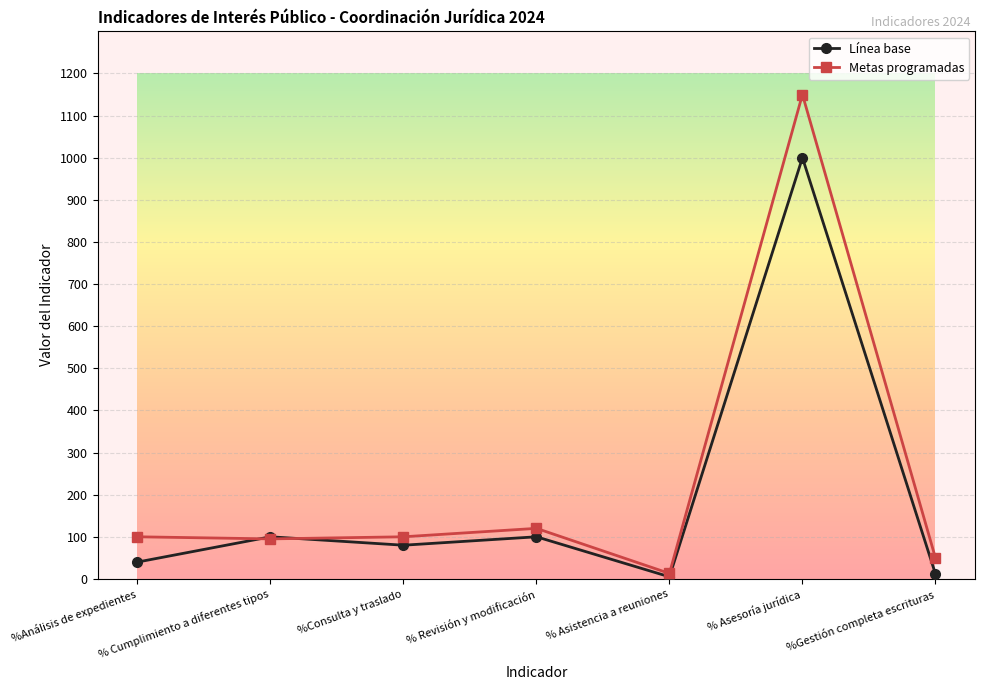

Between which two adjacent categories do Metas programadas and Línea base first intersect?

%Análisis de expedientes and % Cumplimiento a diferentes tipos